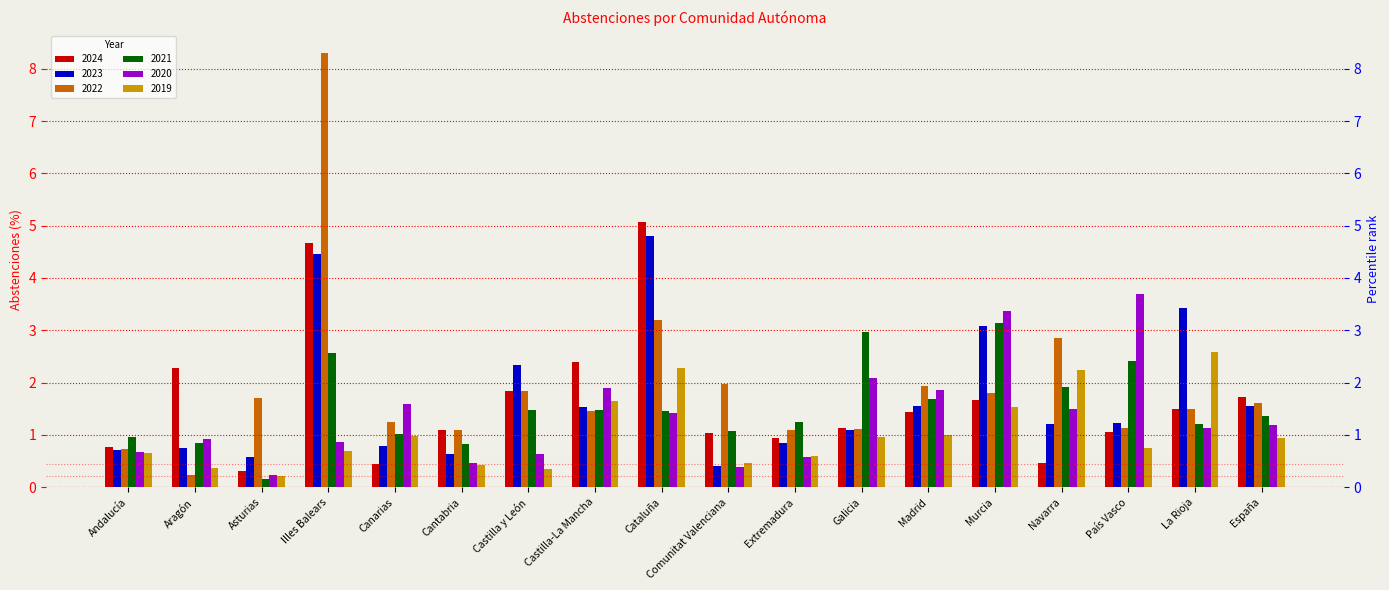

How many values in the 2024 series are below 1?

5